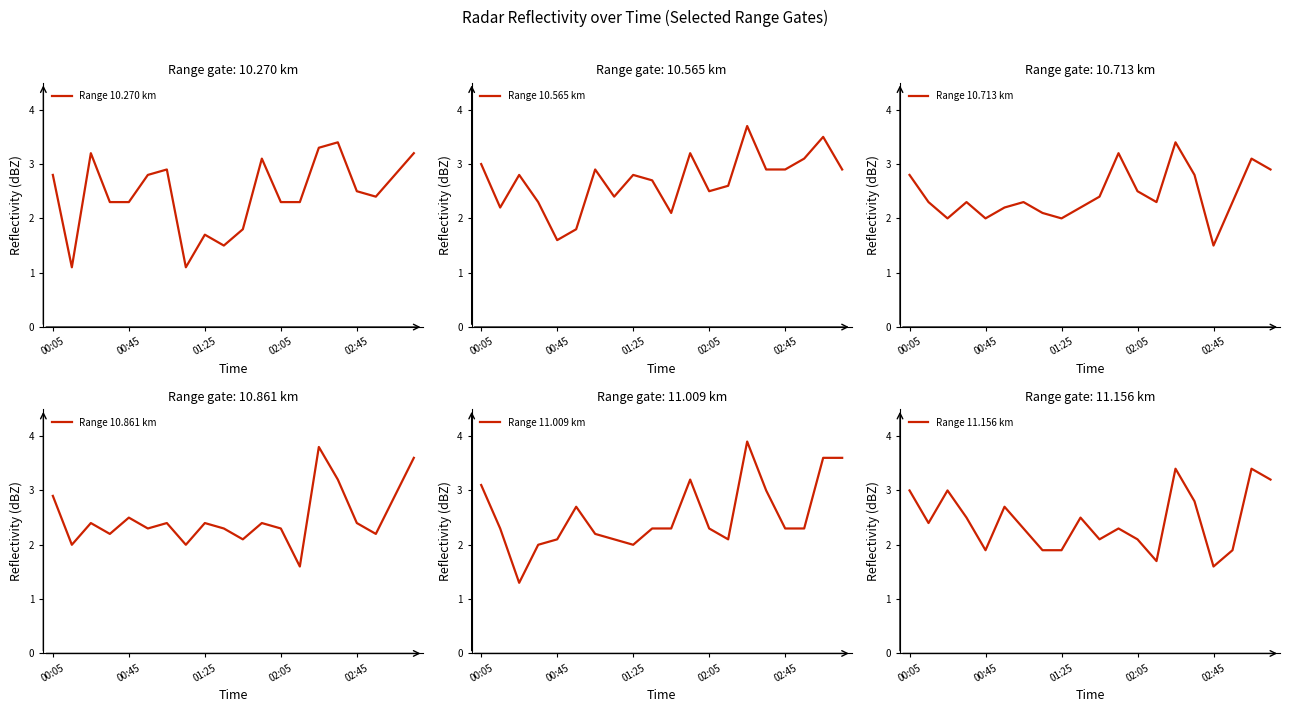

What is the difference between the second highest and minimum values in the Range 11.009 km series?

2.3